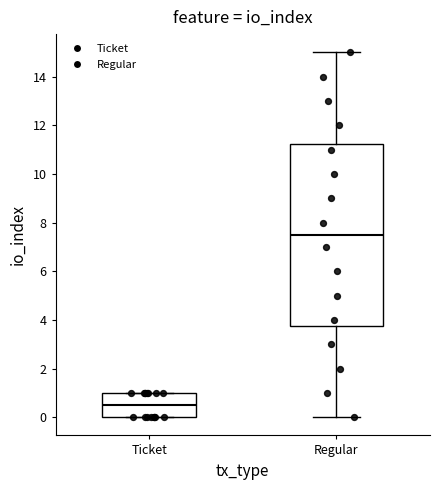

Reading left to right, transcribe this box plot: for each box, give where its median line is, the range the box spans, and where its two whiskers end, as read against the y-axis. The values are not printed on the chart, so give them approximately, as read against the axis.

Ticket: median 0.6, box 0.0 to 1.0, whiskers 0.0 to 1.0
Regular: median 7.6, box 3.8 to 11.2, whiskers 0.0 to 15.0